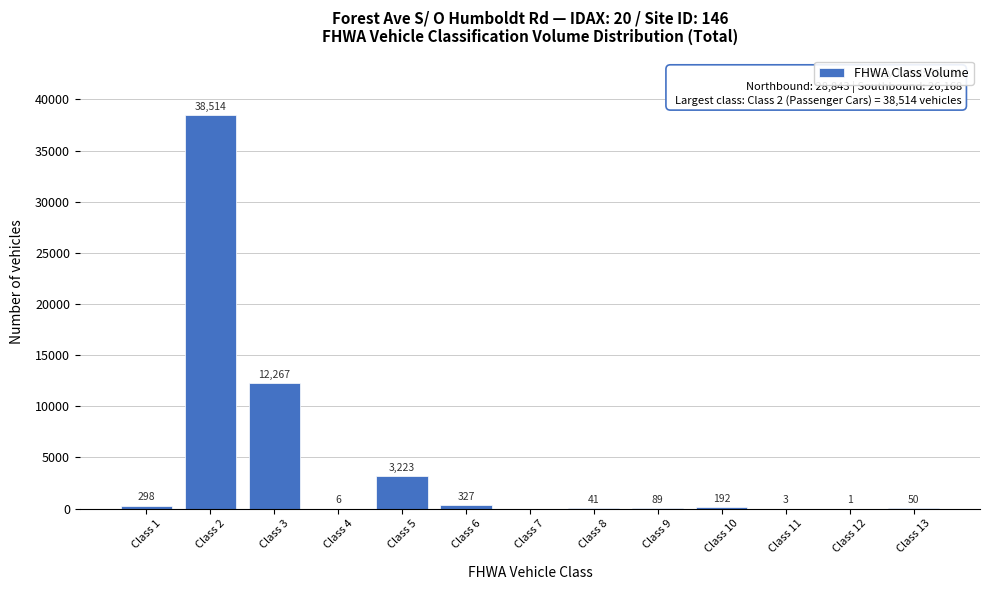

Reading left to right, what are all the values shown in this chart?

Class 1=298	Class 2=38514	Class 3=12267	Class 4=6	Class 5=3223	Class 6=327	Class 7=0	Class 8=41	Class 9=89	Class 10=192	Class 11=3	Class 12=1	Class 13=50